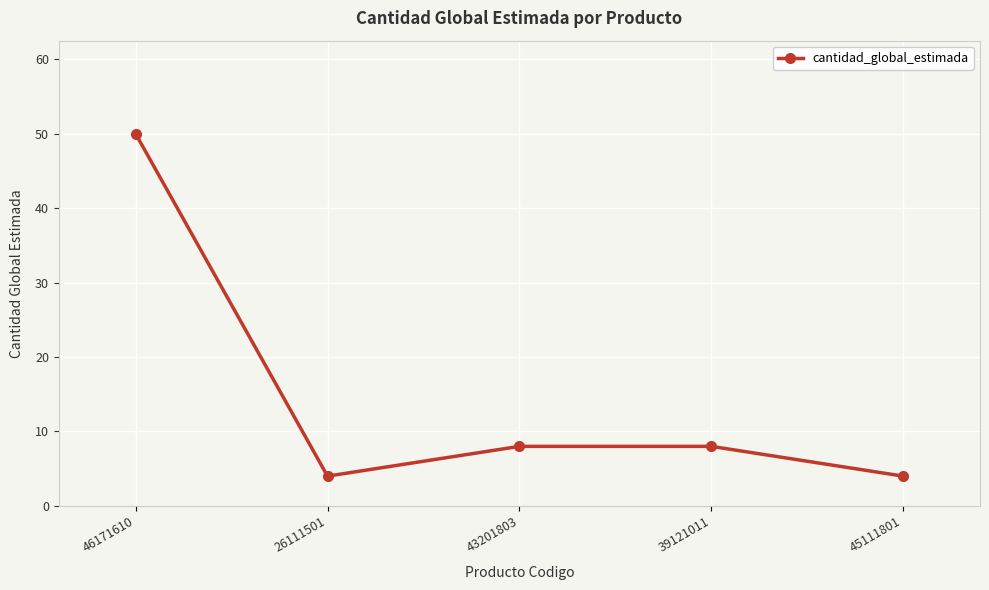

What is the maximum value shown in the chart?

50